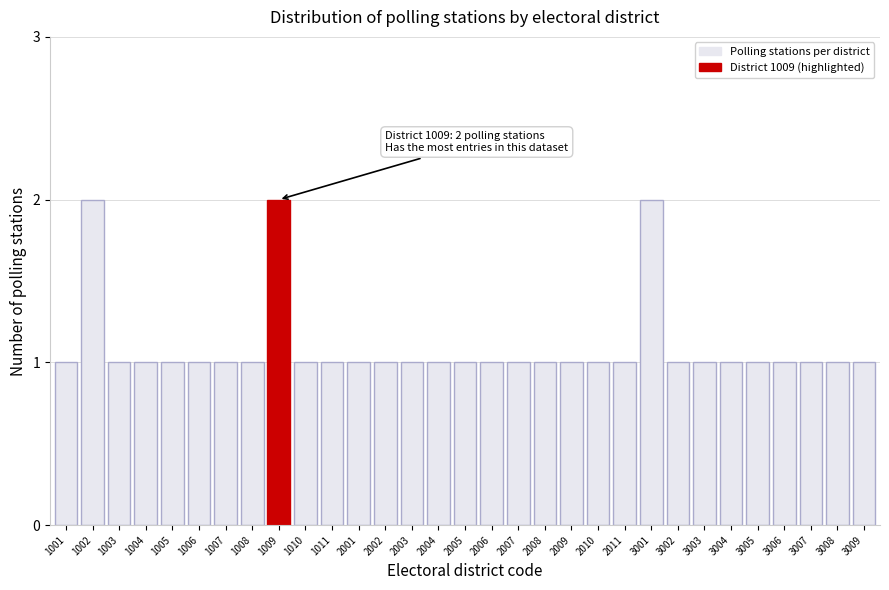

Which has a higher value, 3001 or 2004?

3001